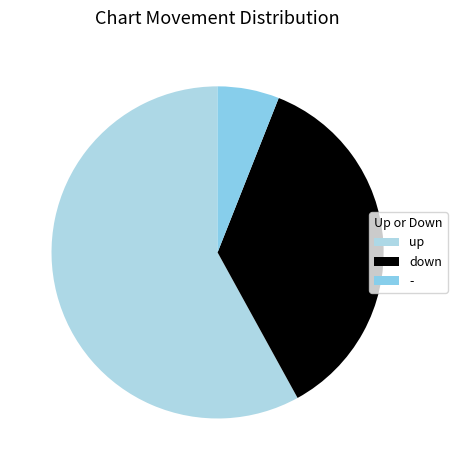

What is the majority slice?

up